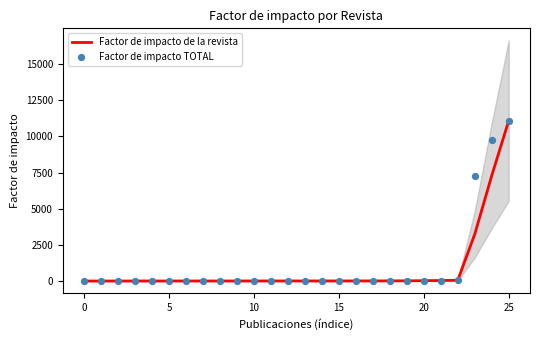

Which series has the largest total across all categories?

Factor de impacto TOTAL